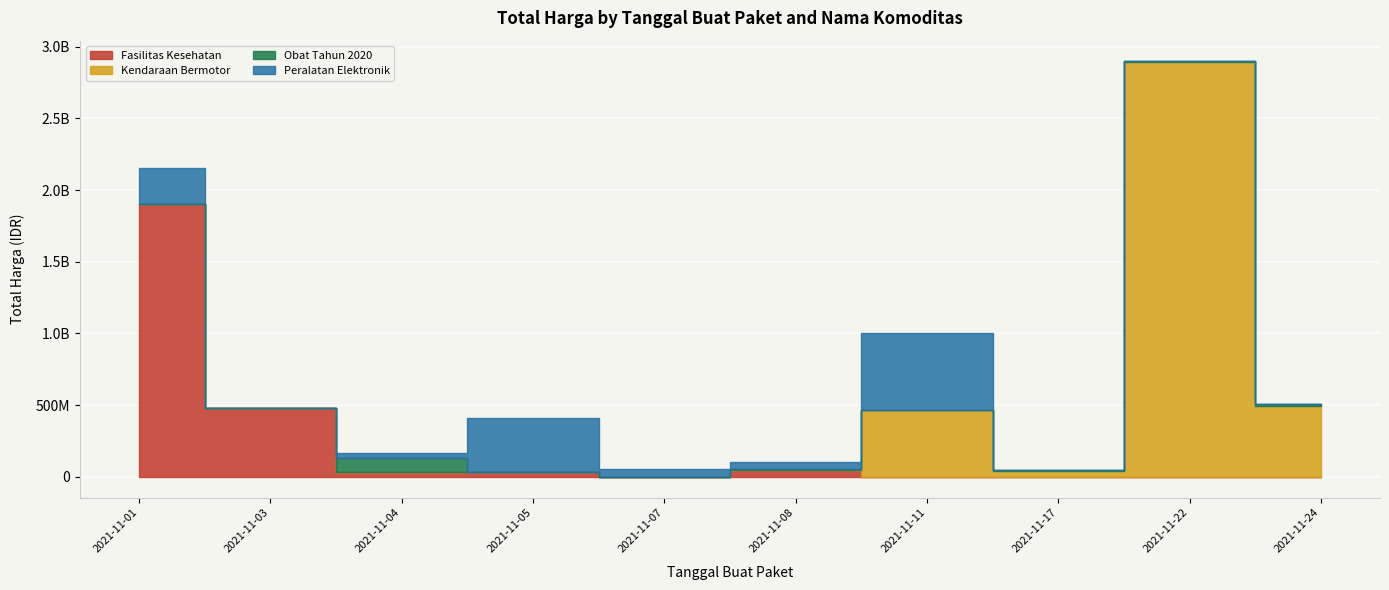

The value of Kendaraan Bermotor at 2021-11-22 is 1172306295. True or false?

False